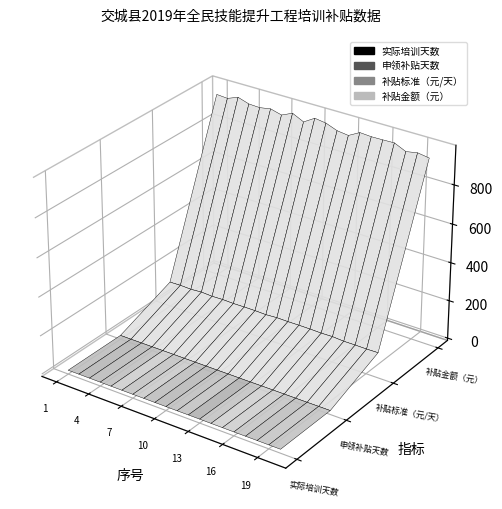

Reading right to left, what are all the values shown in this chart?

实际培训天数: 20=8	19=8	18=8	17=8	16=8	15=8	14=8	13=8	12=8	11=8	10=8	9=8	8=8	7=8	6=8	5=8	4=8	3=8	2=8	1=8
申领补贴天数: 20=8	19=8	18=8	17=8	16=8	15=8	14=8	13=8	12=8	11=8	10=8	9=8	8=8	7=8	6=8	5=8	4=8	3=8	2=8	1=8
补贴标准（元/天）: 20=120	19=120	18=120	17=120	16=120	15=120	14=120	13=120	12=120	11=120	10=120	9=120	8=120	7=120	6=120	5=120	4=120	3=120	2=120	1=120
补贴金额（元）: 20=960	19=960	18=960	17=960	16=960	15=960	14=960	13=960	12=960	11=960	10=960	9=960	8=960	7=960	6=960	5=960	4=960	3=960	2=960	1=960